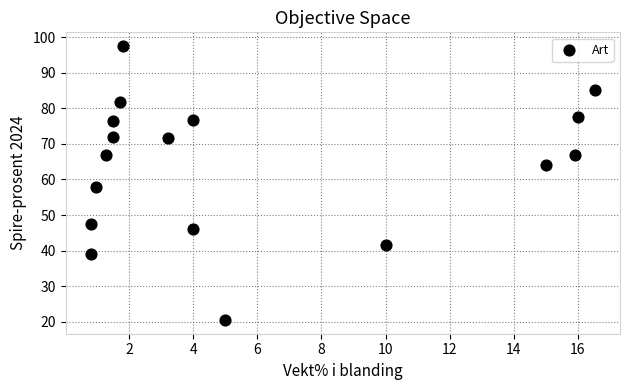

What Y value in the scatter plot is closest to 59?

57.8